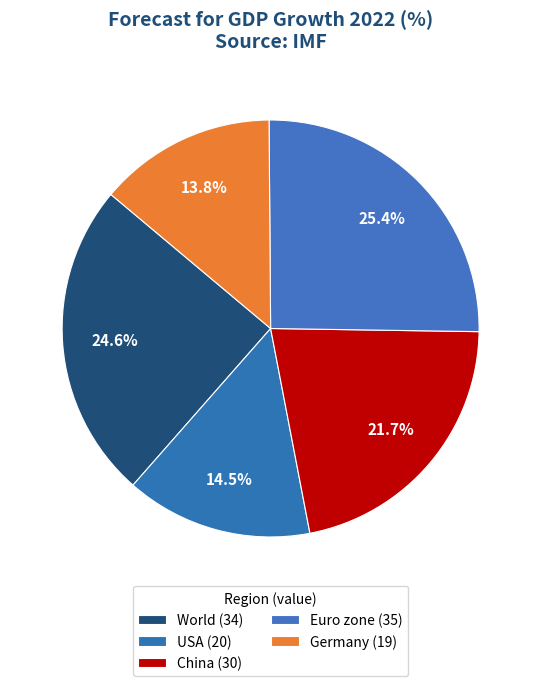

True or false: China accounts for 31% of the total.

False